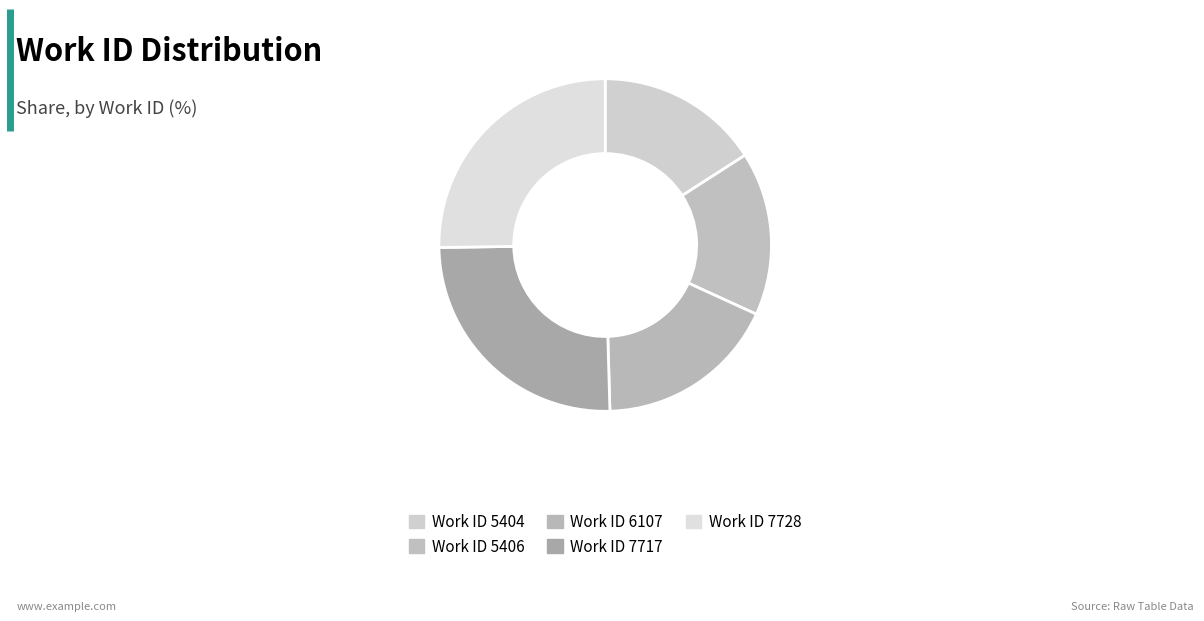

Count the number of slices in the pie.

5